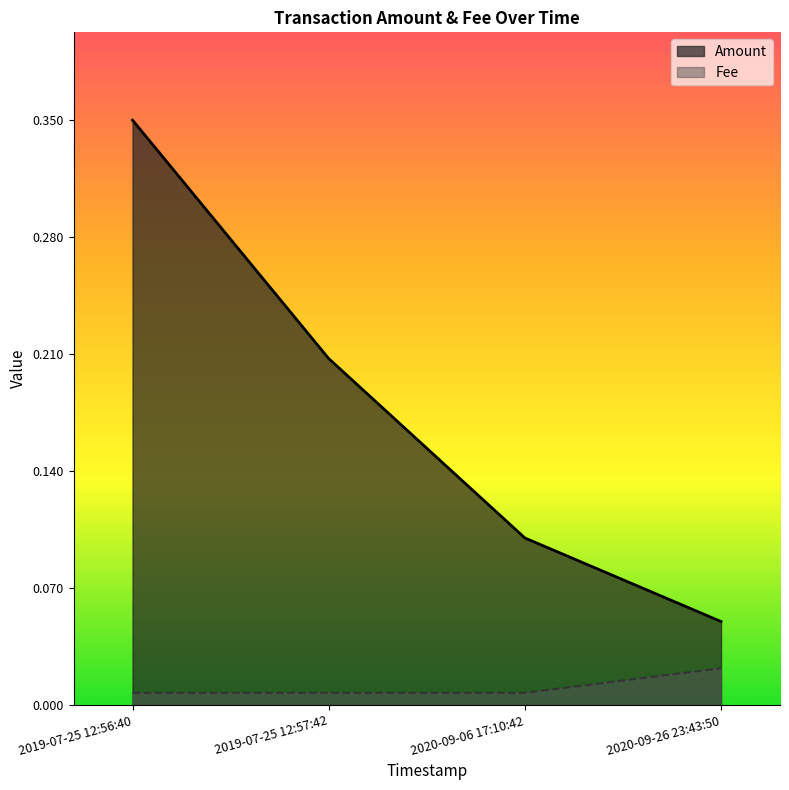

At which label is Amount closest to 0?

2020-09-26 23:43:50